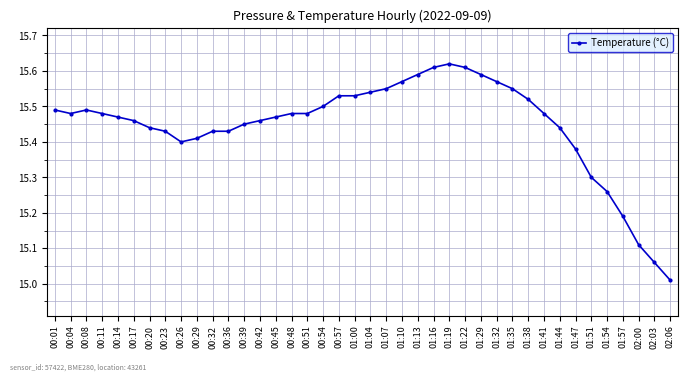

Is it true that the value at 01:57 is 9.2?

False